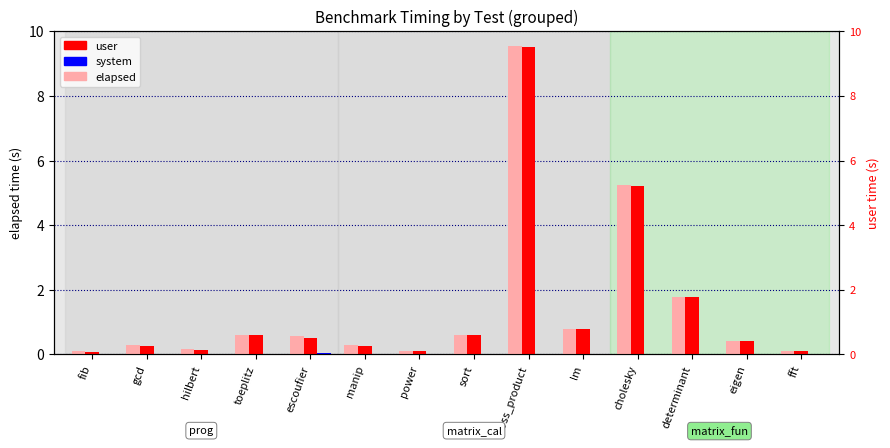

What is the sum of all system values?

0.1